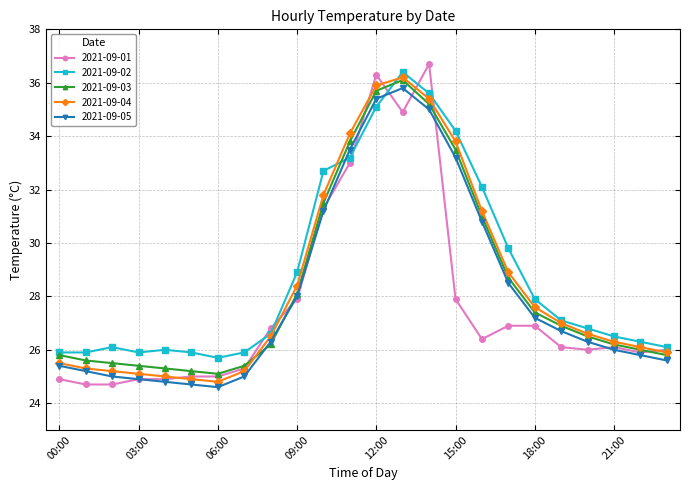

What is the sum of all 2021-09-01 values?

664.5